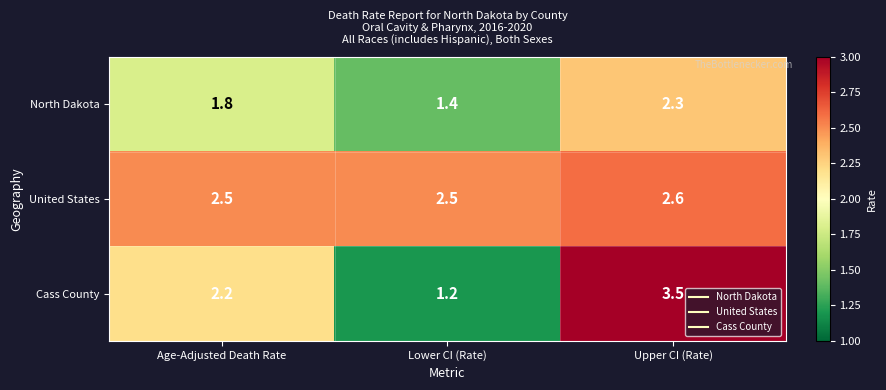

What is the maximum value shown in the chart?

3.5